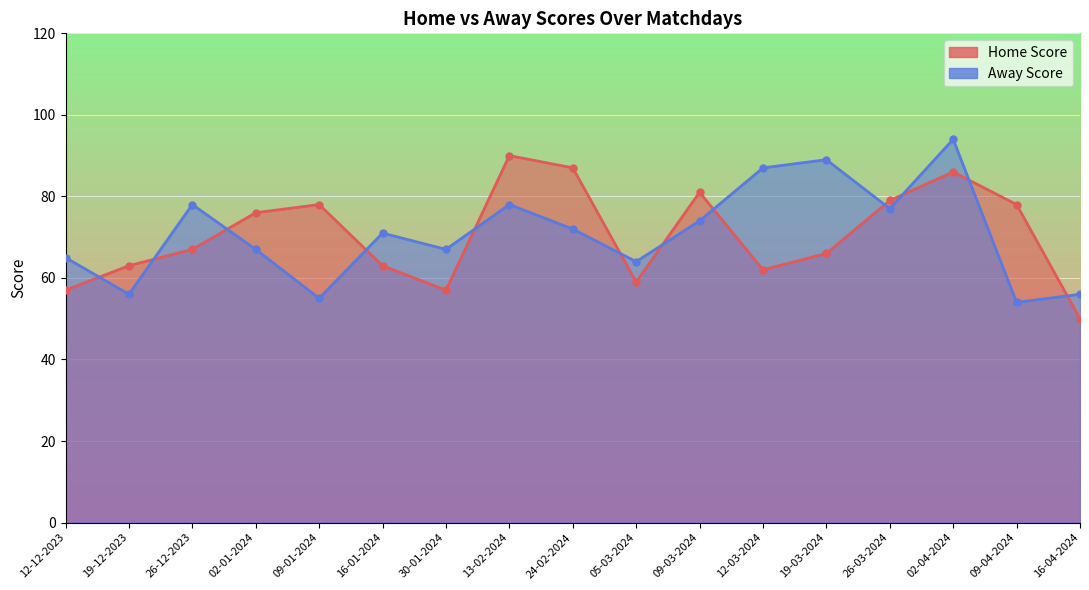

Where do Home Score and Away Score first cross each other?

12-12-2023 and 19-12-2023